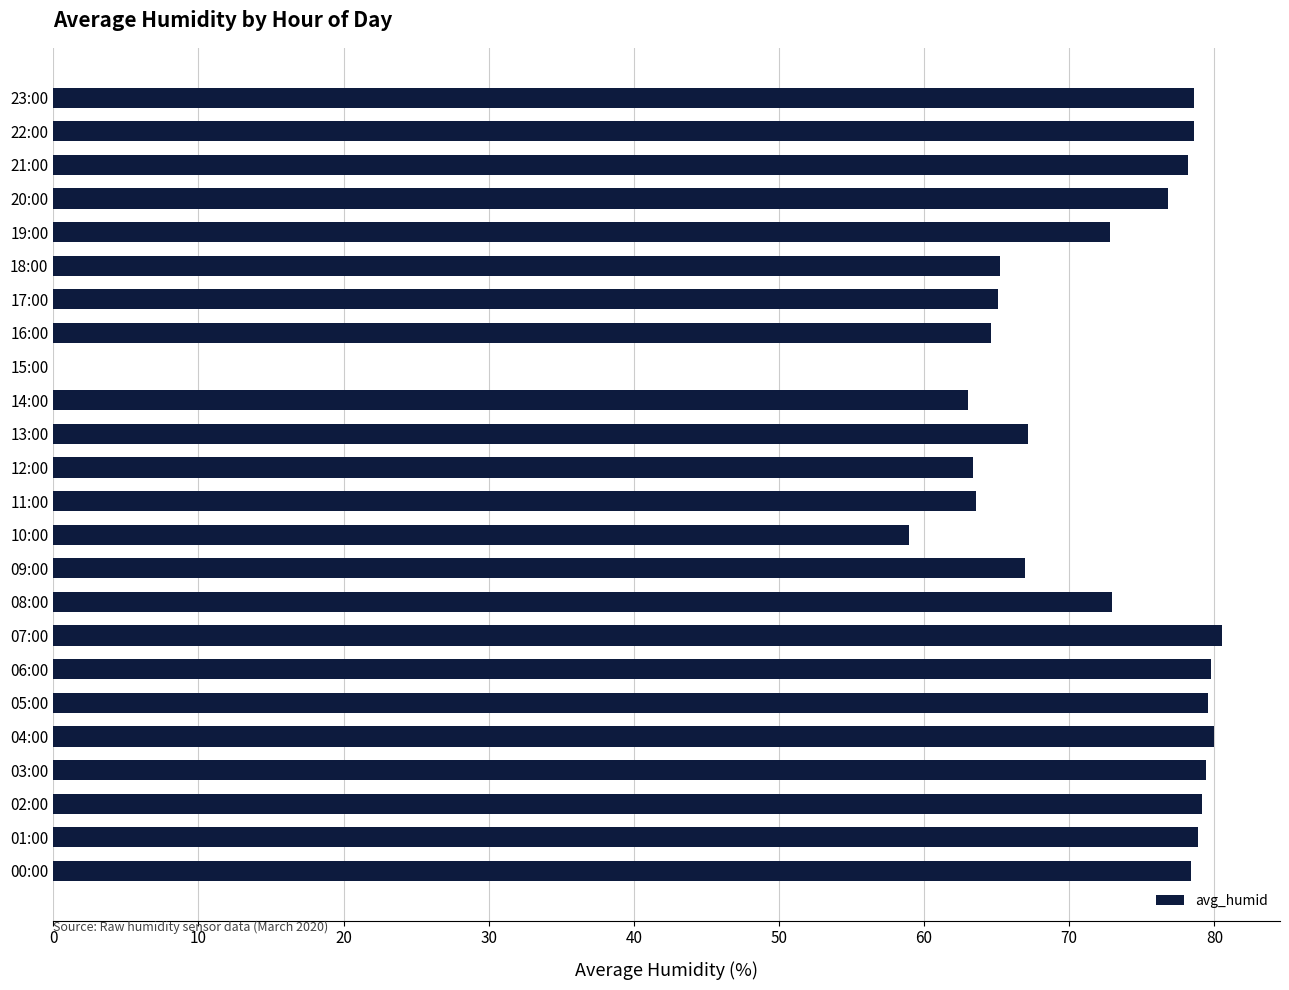

The value at 06:00 is 79.8. True or false?

True